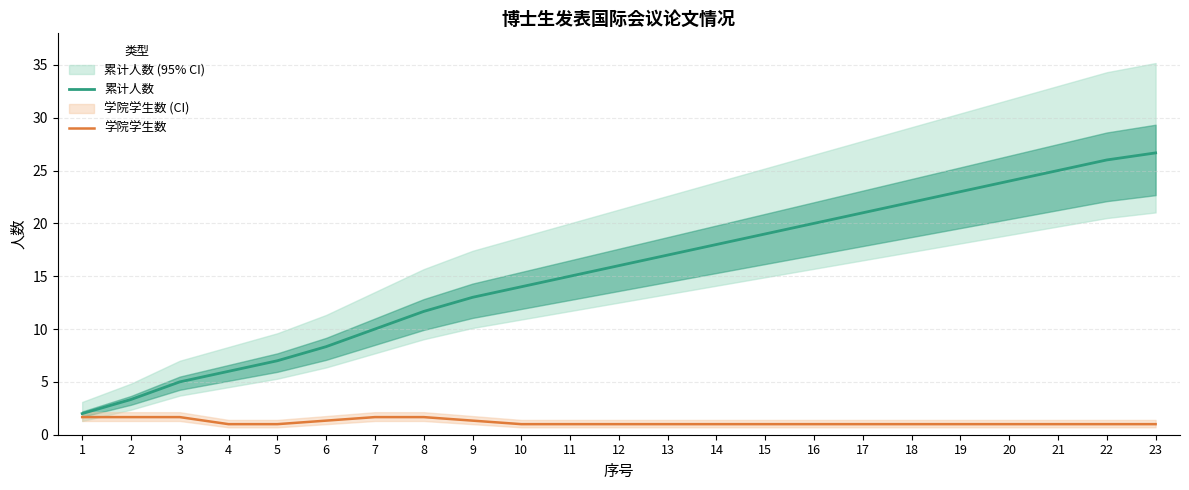

True or false: 学院学生数 and 累计人数 cross at least once.

False